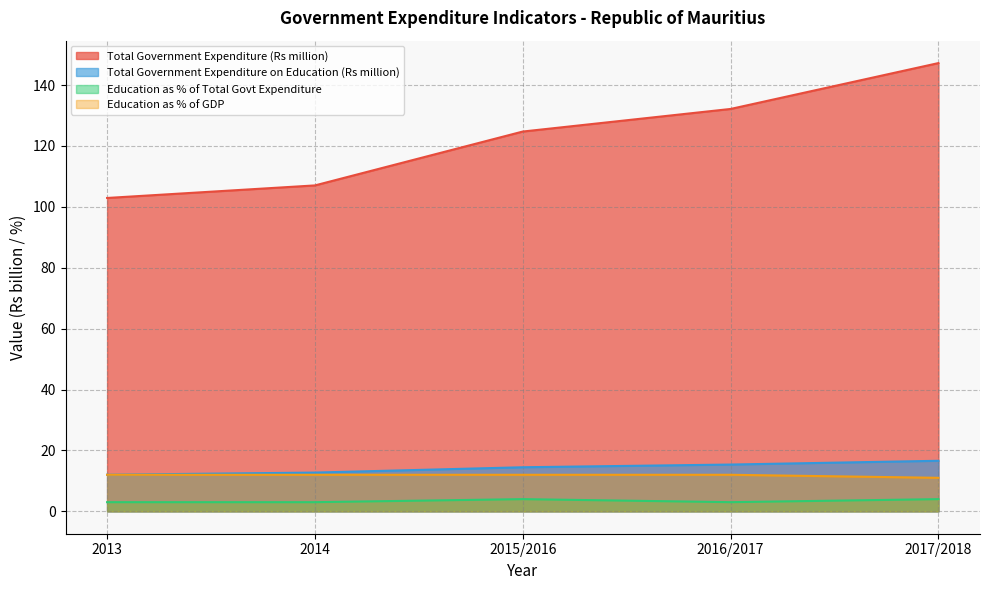

At which label does Total Government Expenditure (Rs million) first exceed 124?

2015/2016